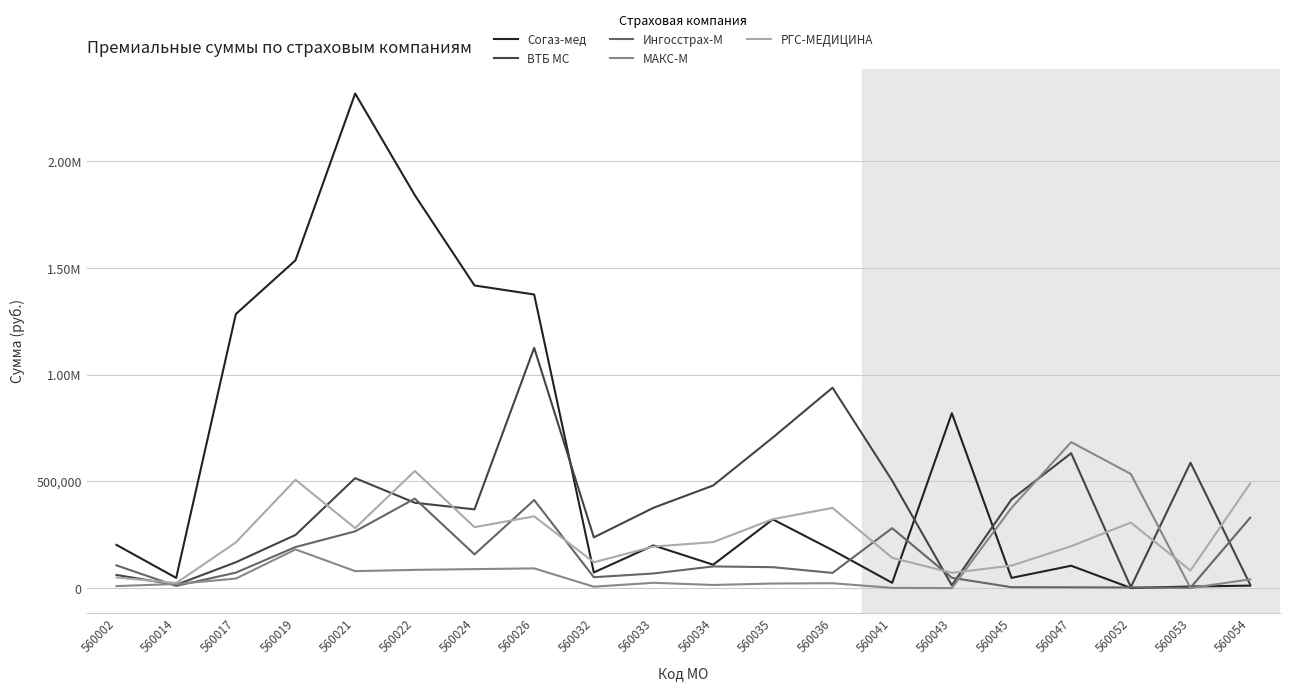

What are all the series names shown in the legend?

Согаз-мед, ВТБ МС, Ингосстрах-М, МАКС-М, РГС-МЕДИЦИНА